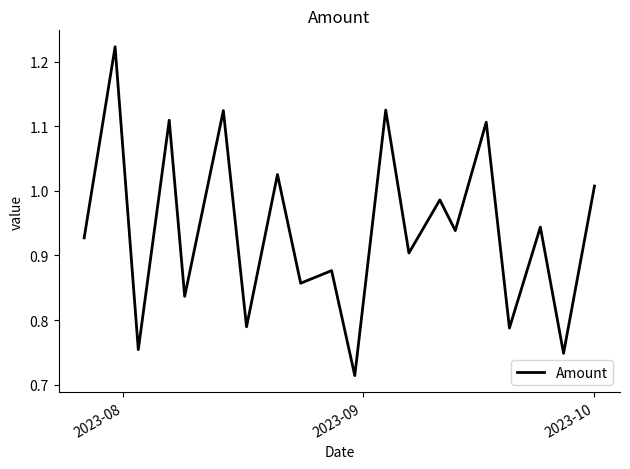

What is the difference between the maximum and minimum values?

0.5